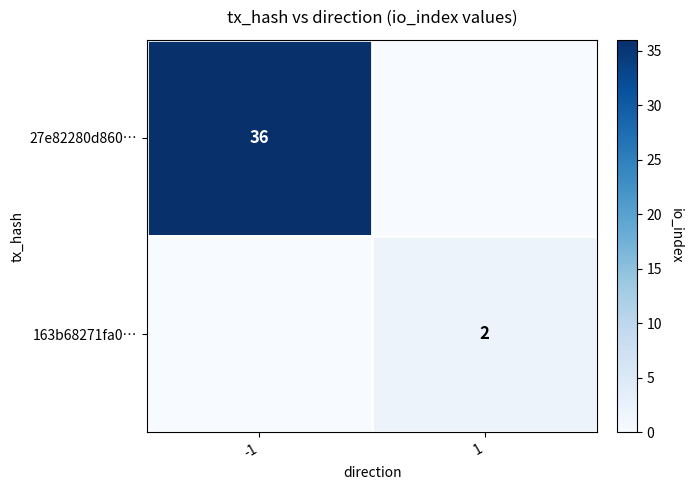

True or false: 27e82280d860… has a value of 36 at -1.

True